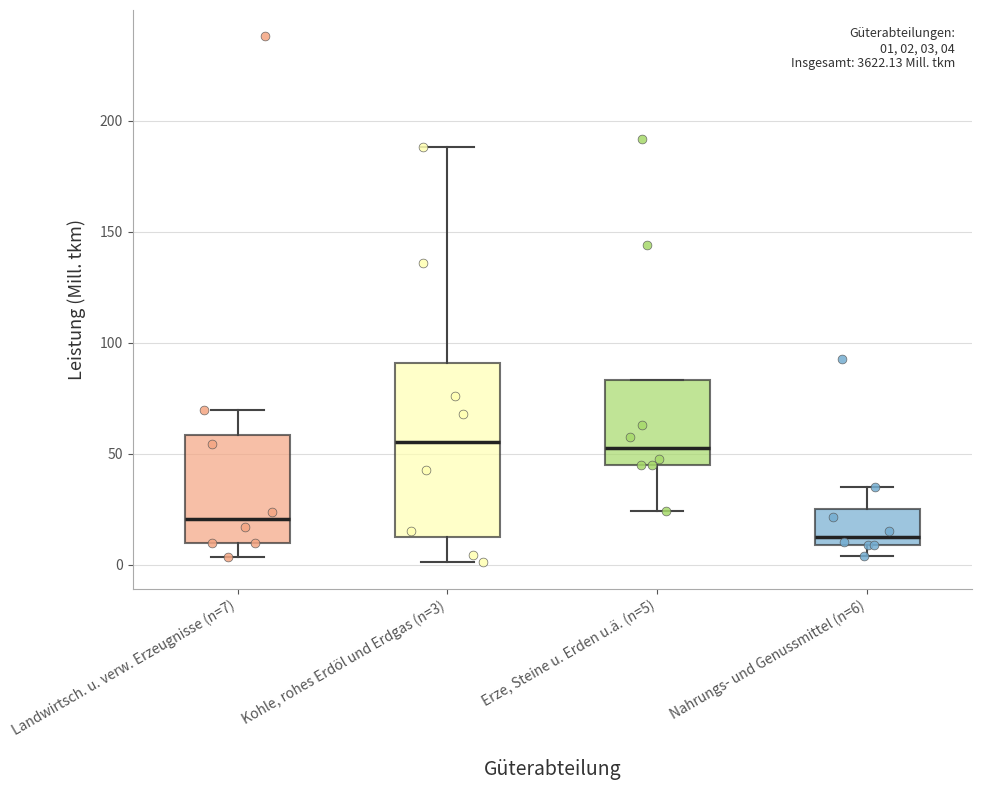

Which box has the lowest median line?

Nahrungs- und Genussmittel (n=6)